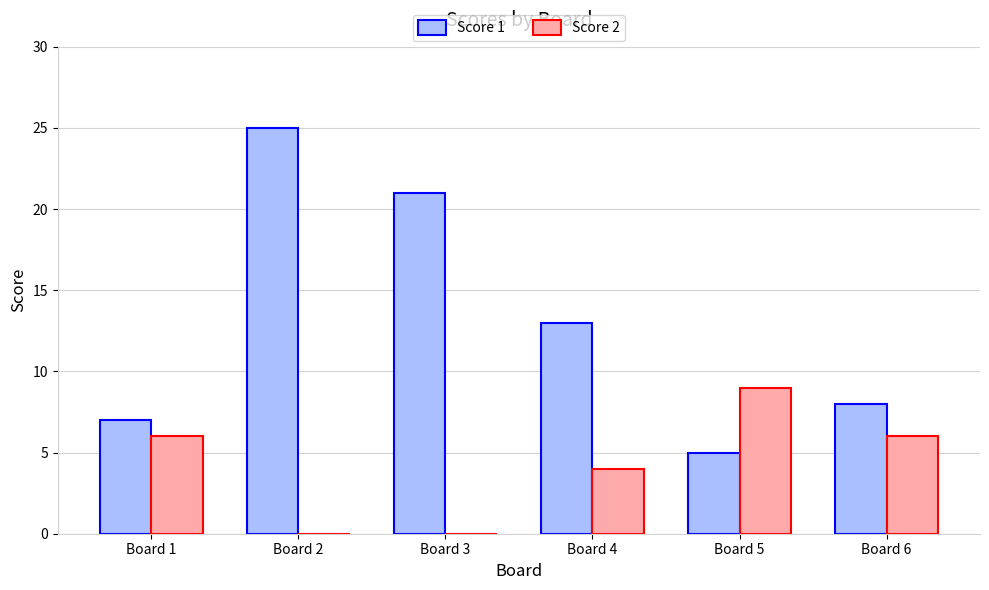

Count the number of data series in this chart.

2